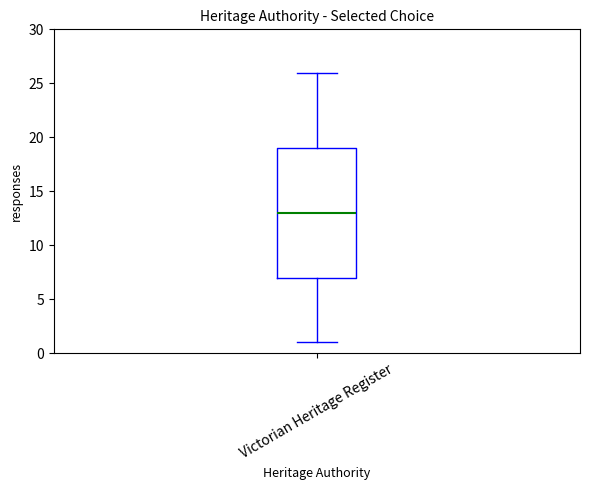

Read this box plot against the y-axis: the position of the median line, the range covered by the box, and the ends of both whiskers. The values are not printed on the chart, so give them approximately, as read against the axis.

median 13, box 7 to 19, whiskers 1 to 26